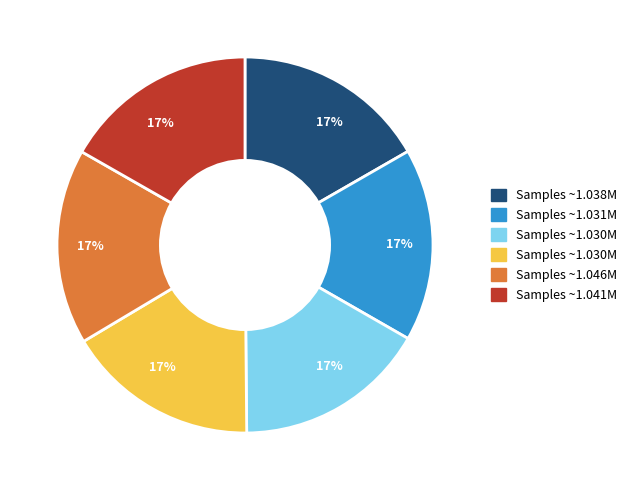

Is there any slice that represents more than half of the pie?

No